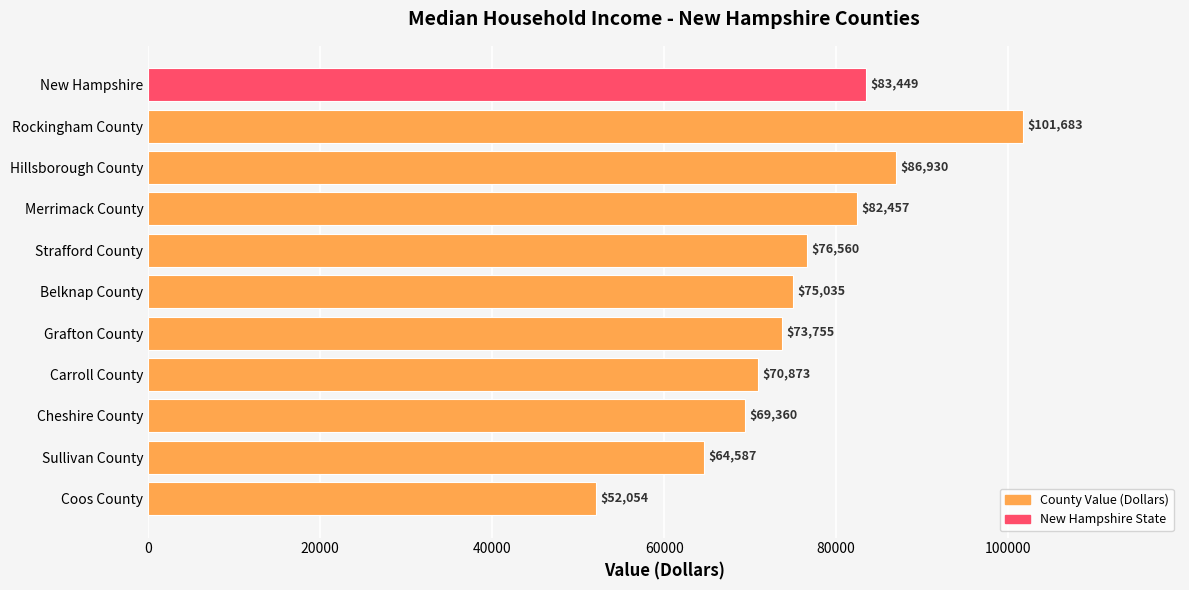

Does the chart contain stacked bars?

No